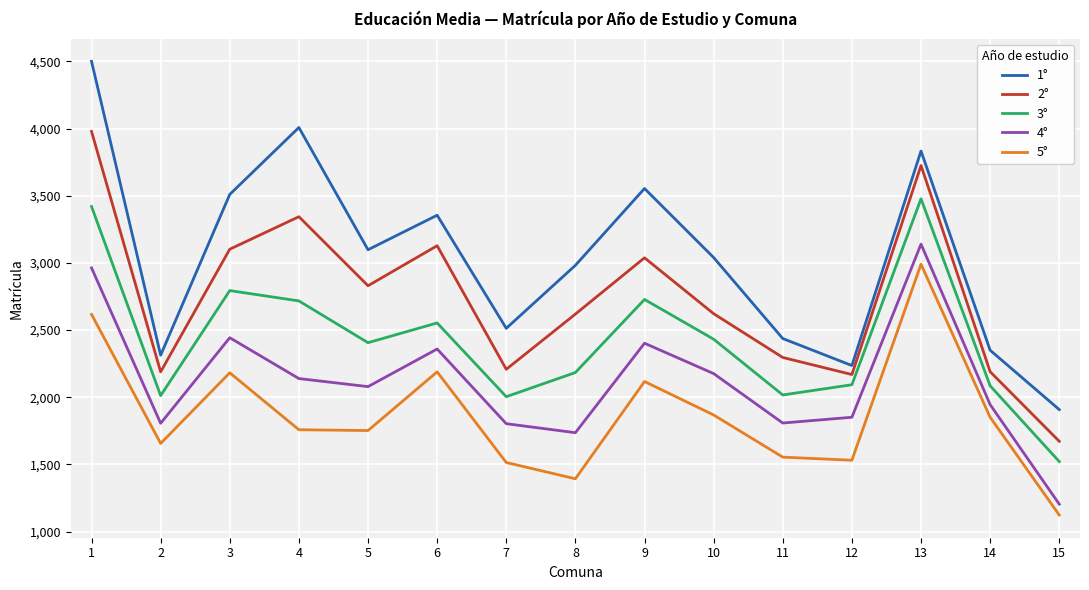

The value of 5° at 4 is 507. True or false?

False